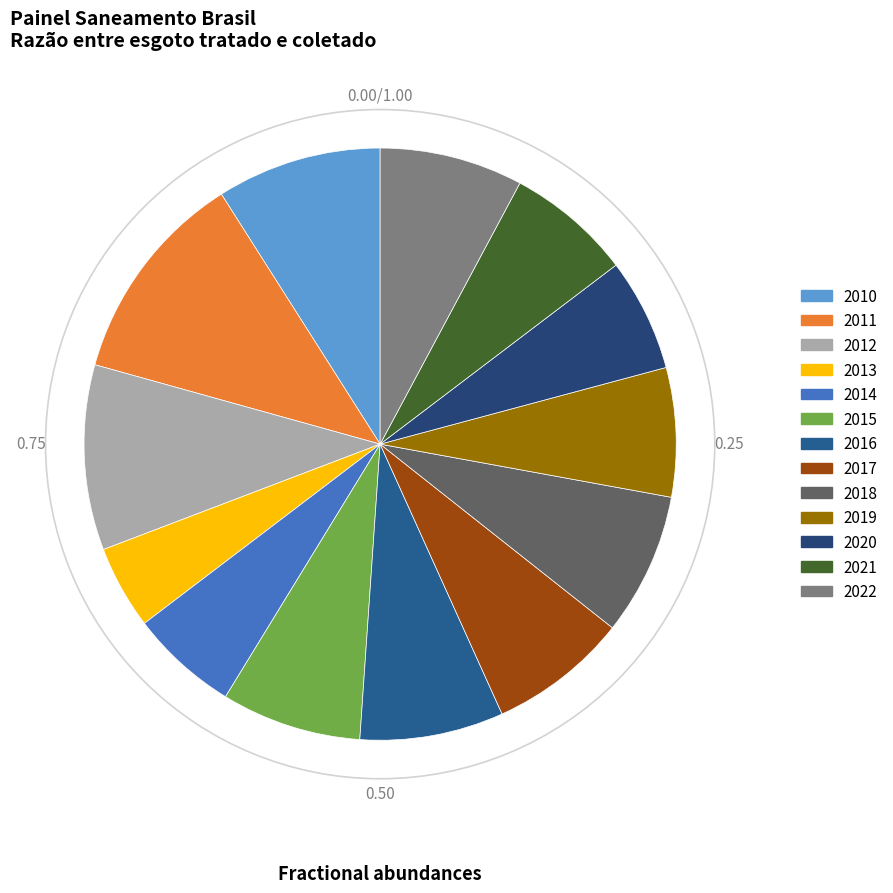

How many segments does this pie chart have?

13